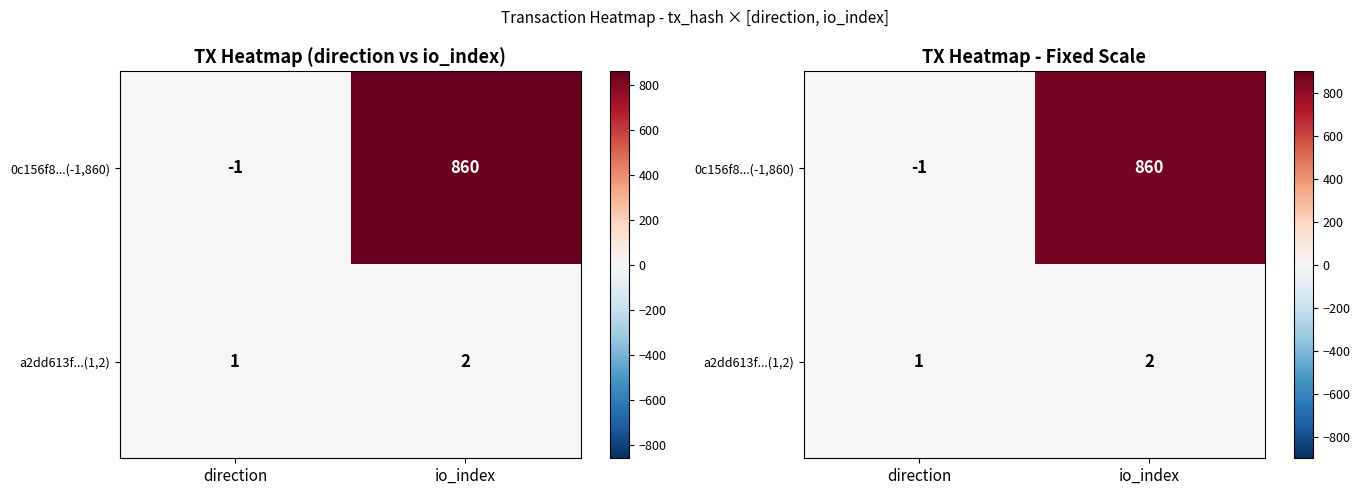

How many data points in 0c156f8...(-1,860) are less than 860?

1